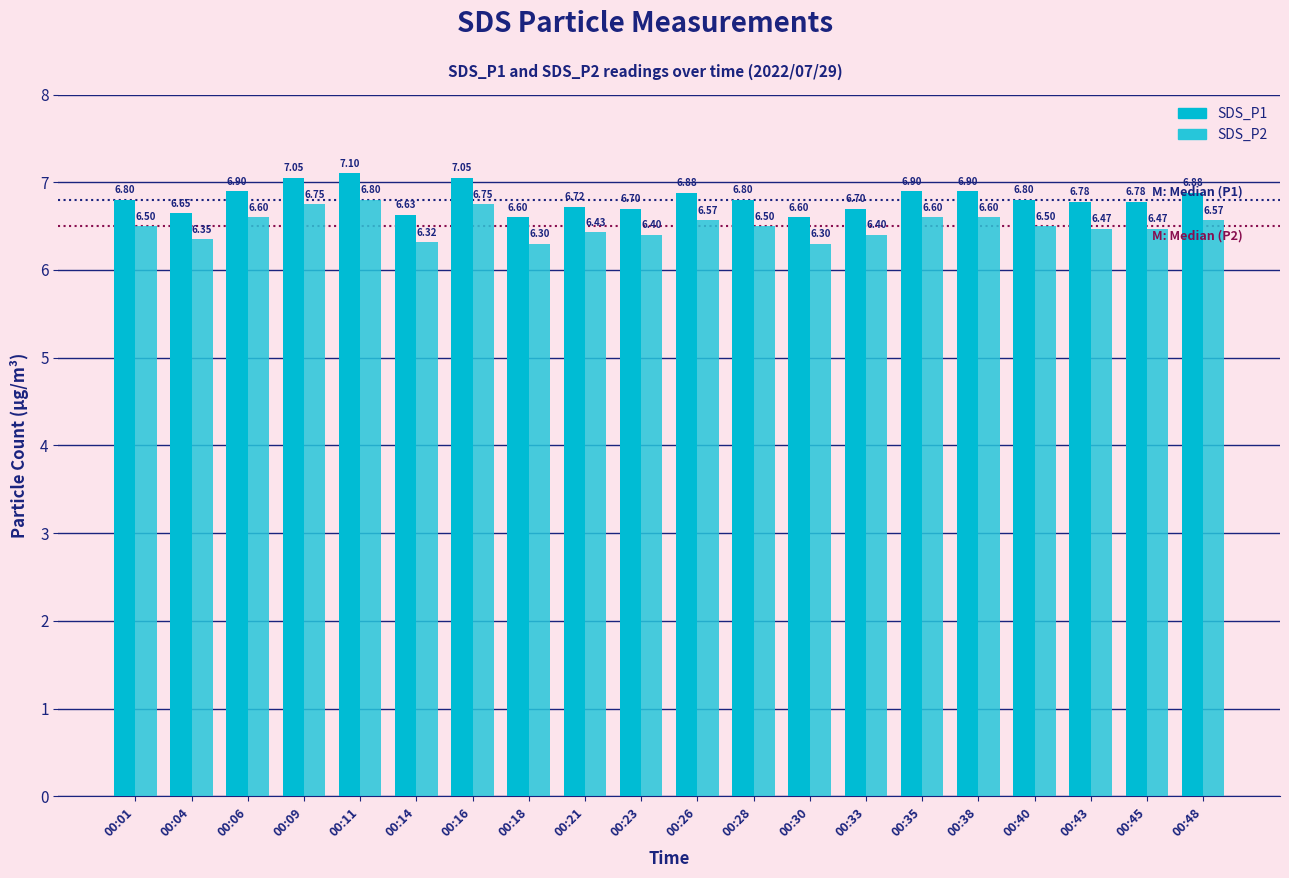

What is the minimum value shown in the chart?

6.3